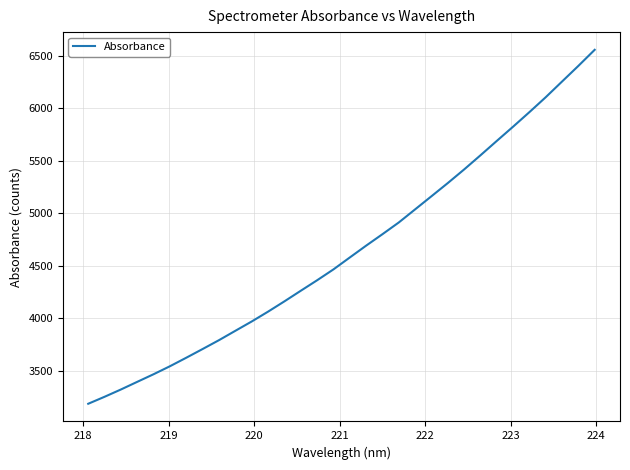

What is the maximum value shown in the chart?

6557.0